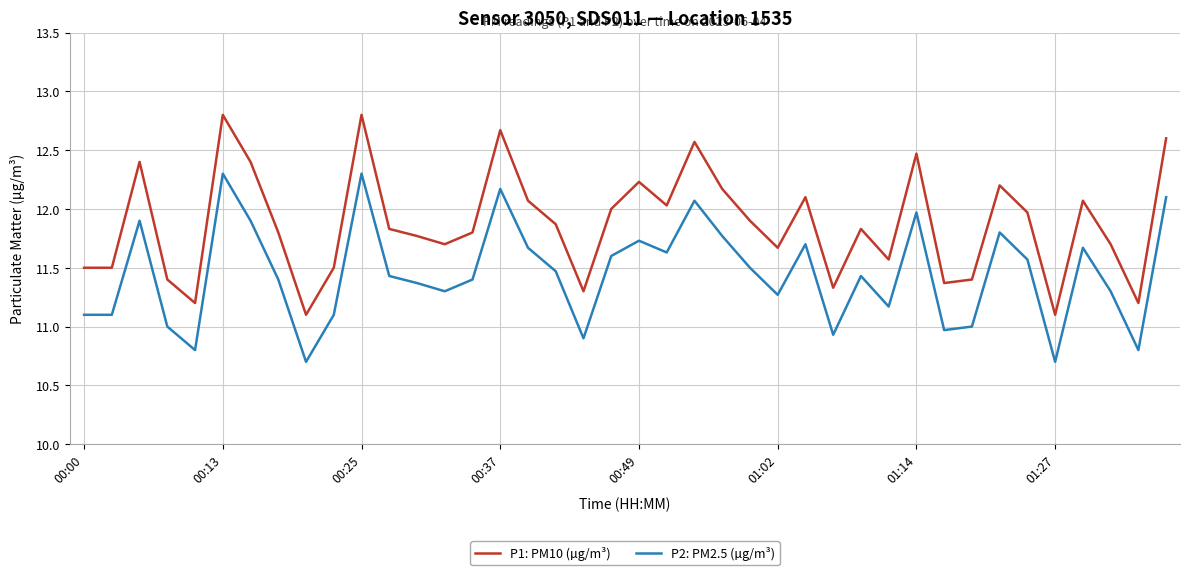

List the series in order of their overall mean, highest first.

P1: PM10 (µg/m³), P2: PM2.5 (µg/m³)